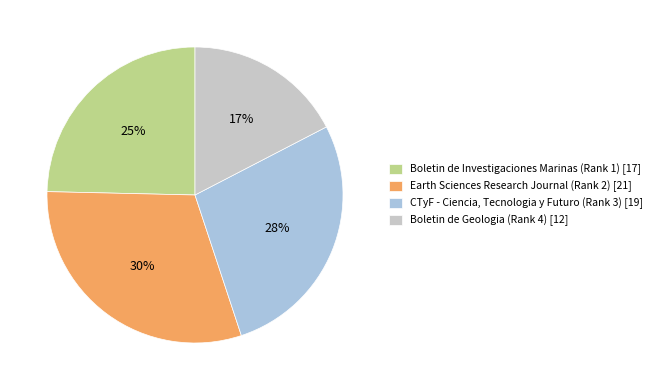

Is CTyF - Ciencia, Tecnologia y Futuro (Rank 3) [19] the majority of the pie?

No